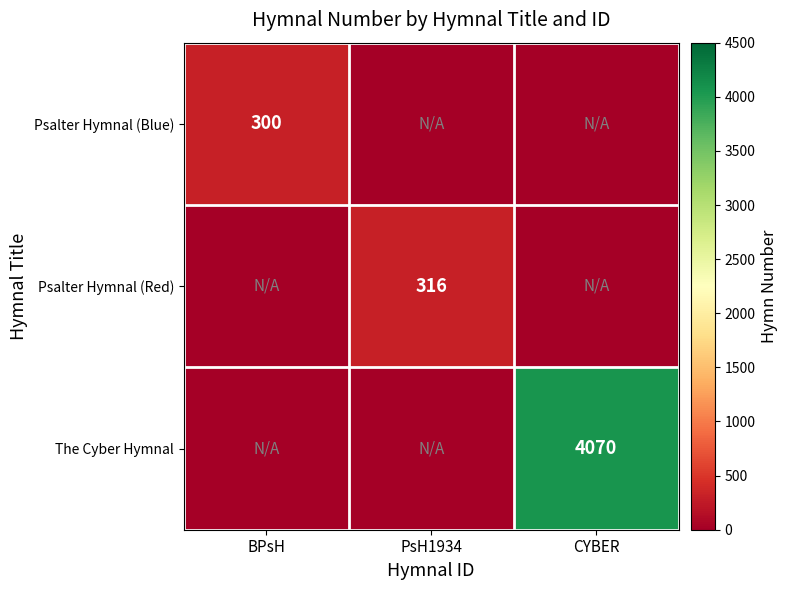

True or false: Psalter Hymnal (Blue) has a value of 300 at BPsH.

True